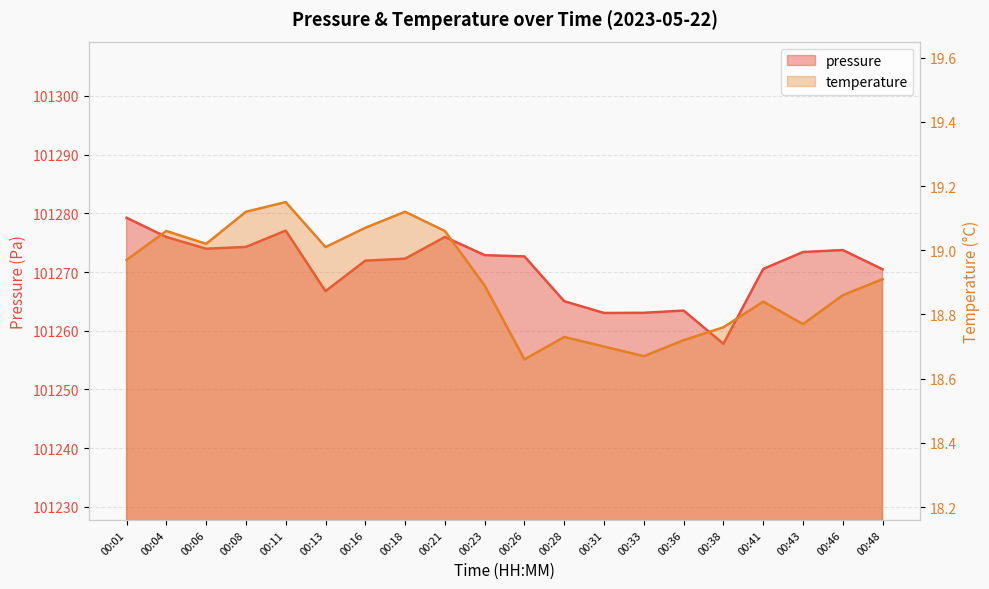

Which category has the lowest value across all series?

00:26